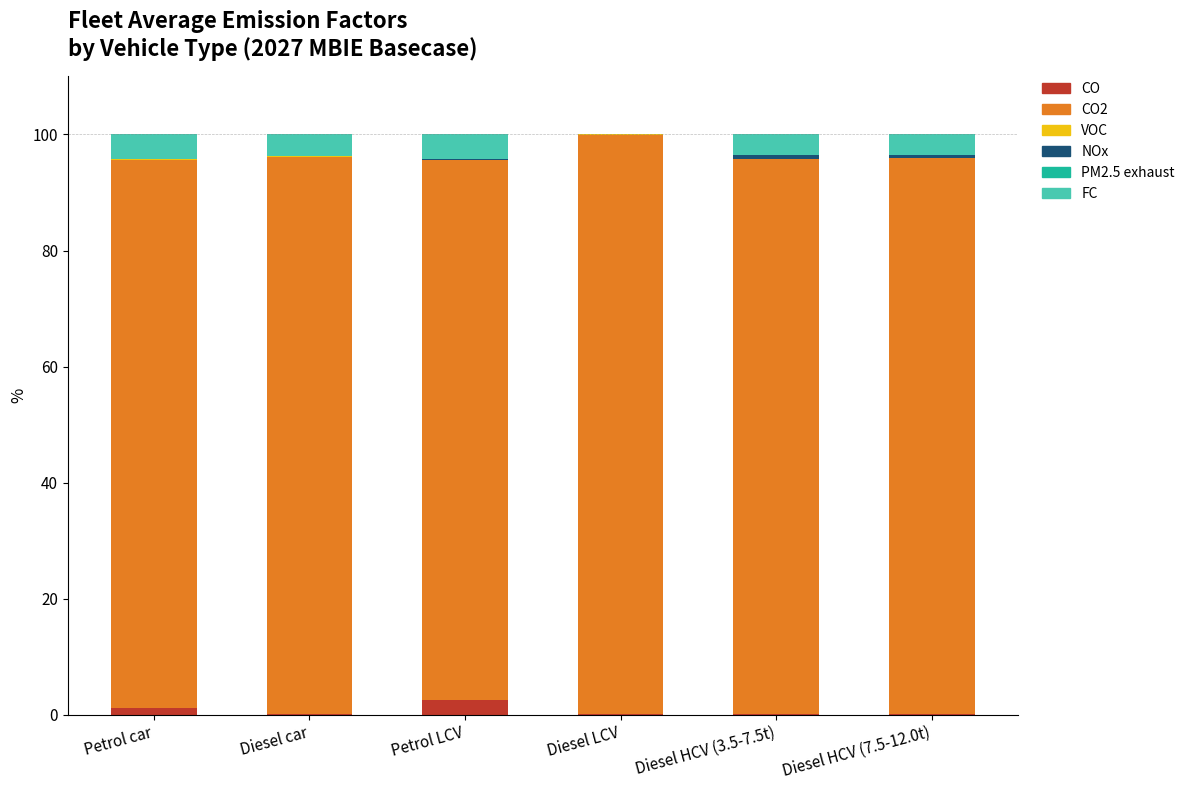

What is the maximum value for CO?

2.6